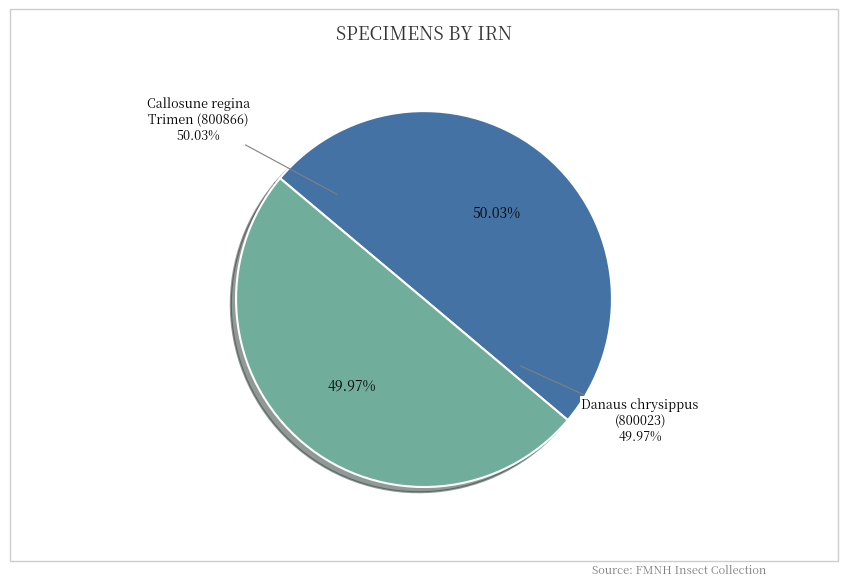

To the nearest percent, what is the average slice percentage?

50%